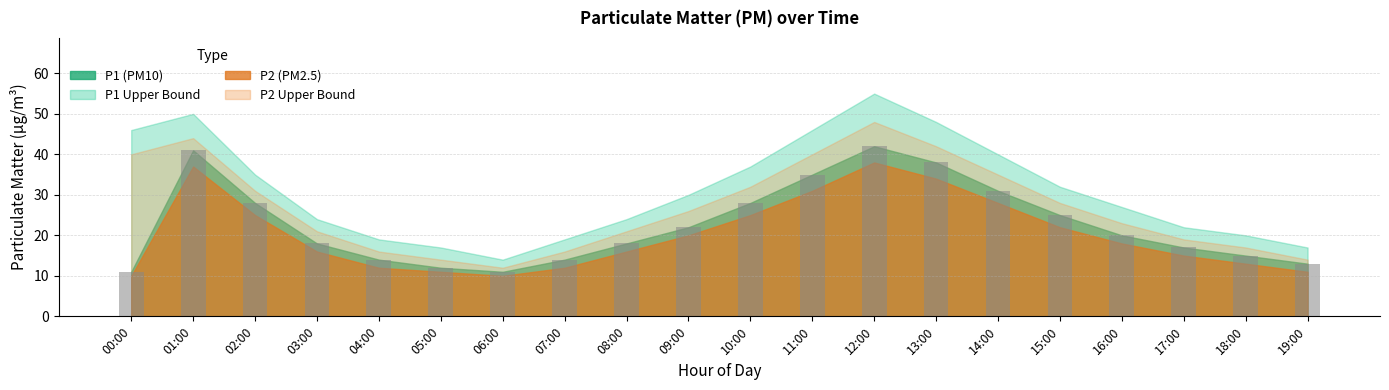

What is the average value?

23